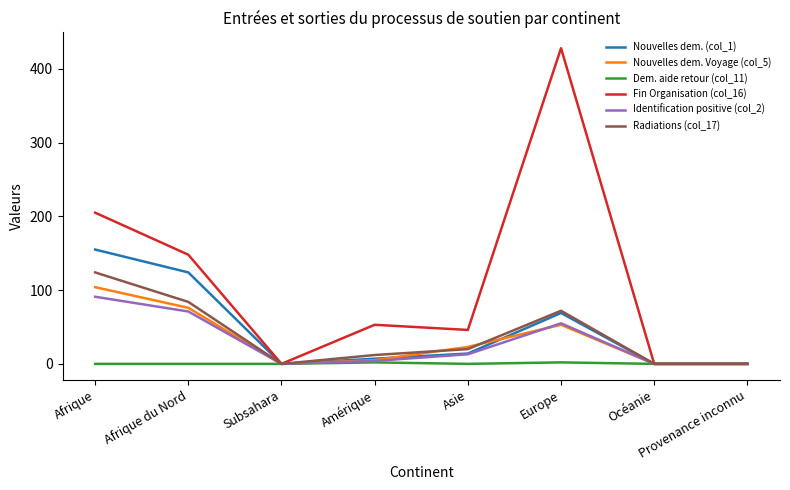

The value of Nouvelles dem. (col_1) at Provenance inconnu is 0. True or false?

True